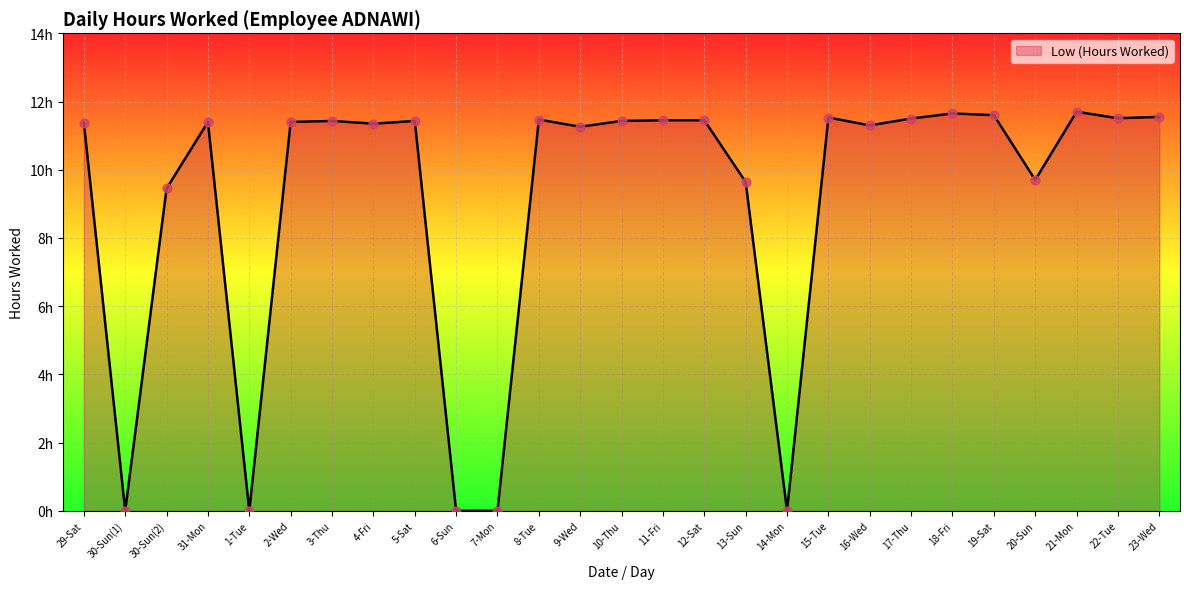

Which has a higher value, 30-Sun(2) or 7-Mon?

30-Sun(2)